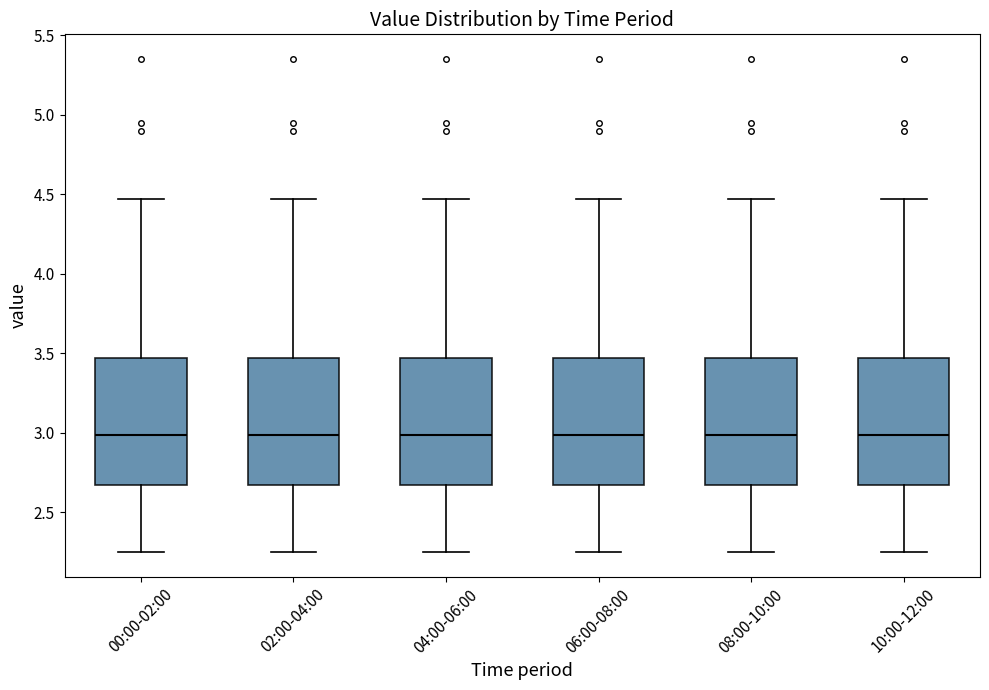

Where does the median line of the box for 08:00-10:00 sit on the y-axis? The values are not printed on the chart, so give them approximately, as read against the axis.

3.00